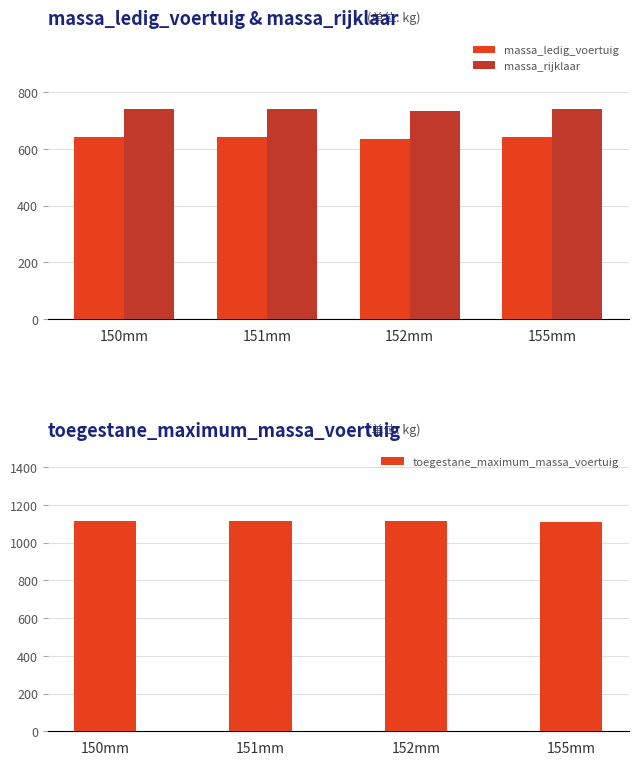

Which label corresponds to the largest value in the chart?

150mm